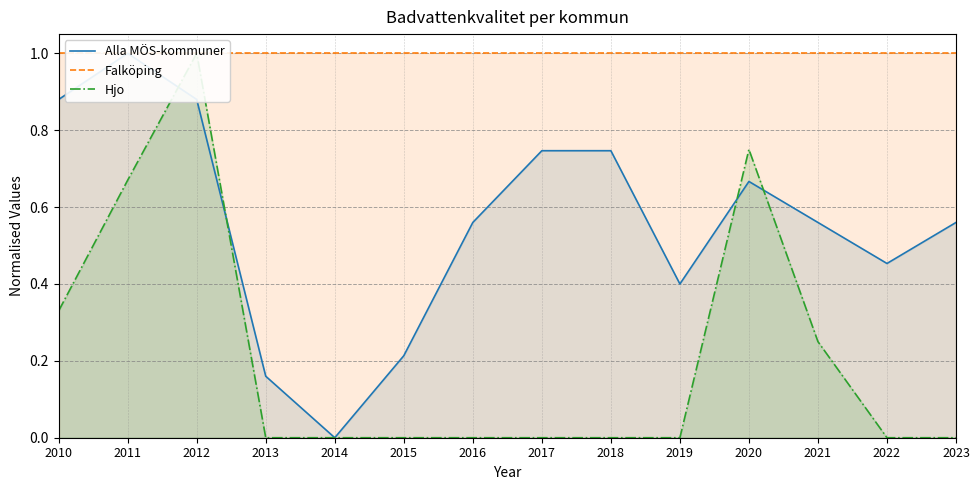

At which category does the chart reach its peak across all series?

2011